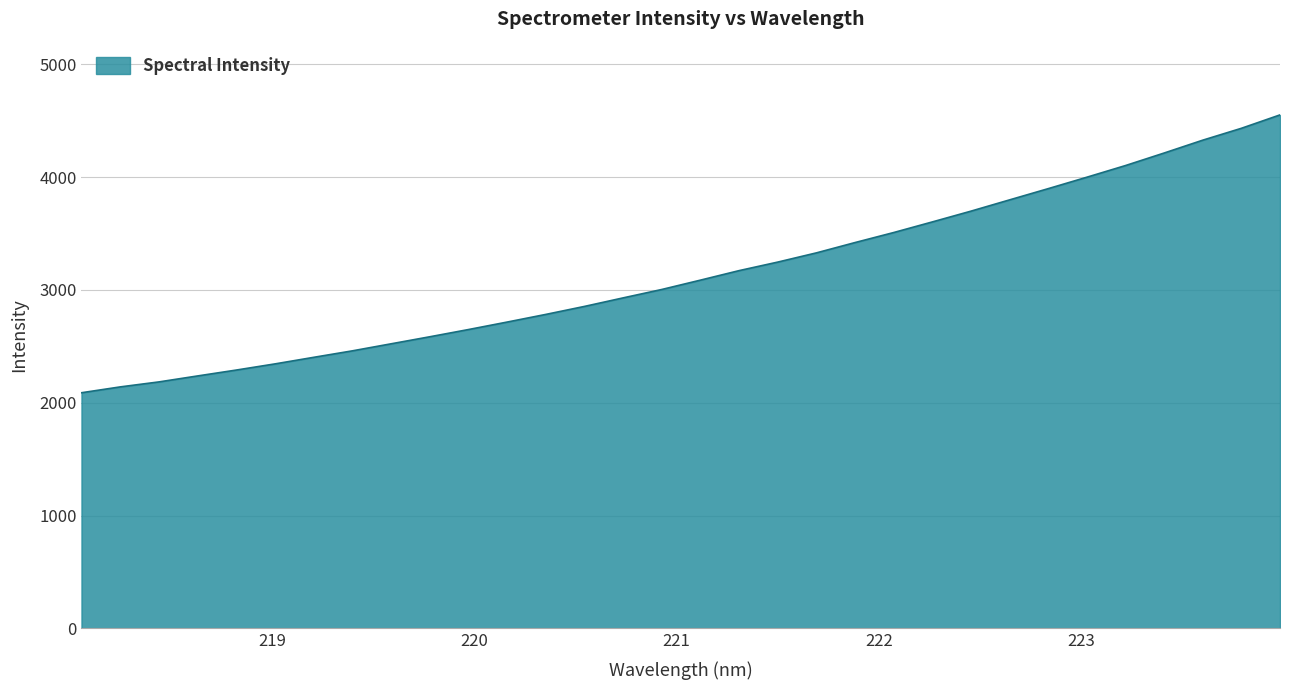

What is the maximum value shown in the chart?

4550.9